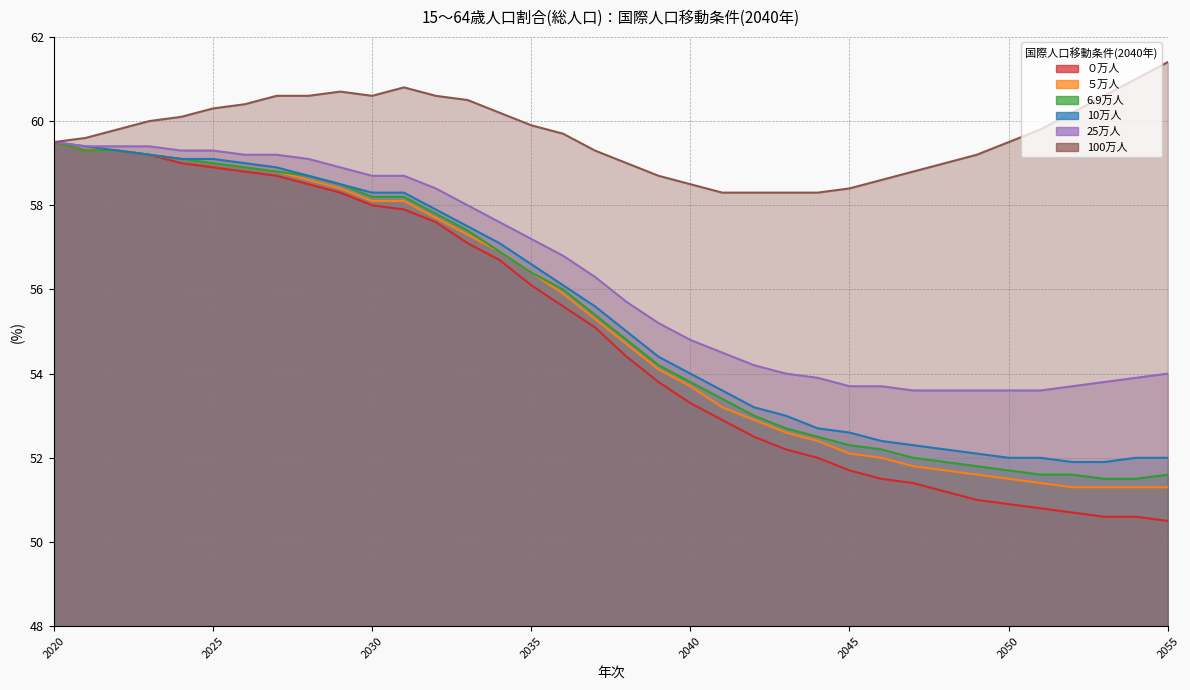

Where does the ５万人 series first go above 55?

2020